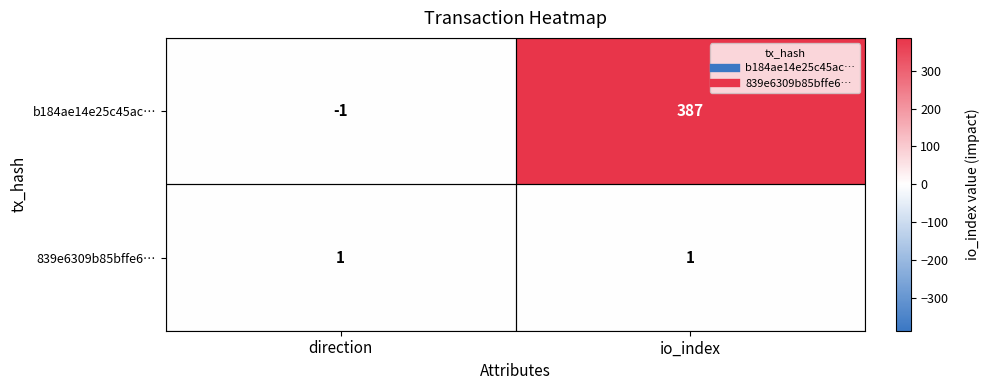

Where is b184ae14e25c45ac… nearest to the value 193?

direction